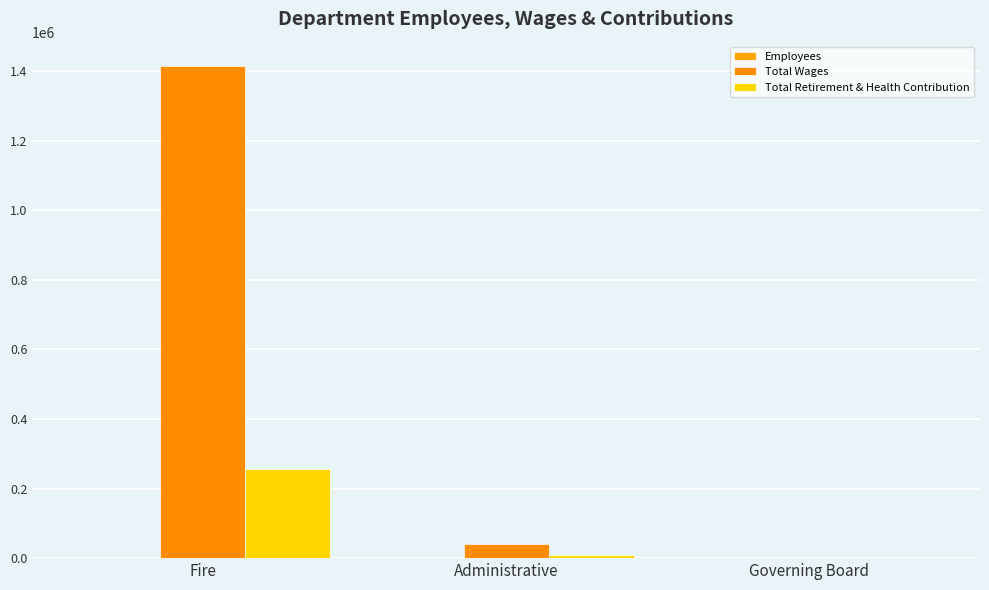

The value of Employees at Administrative is 2. True or false?

False